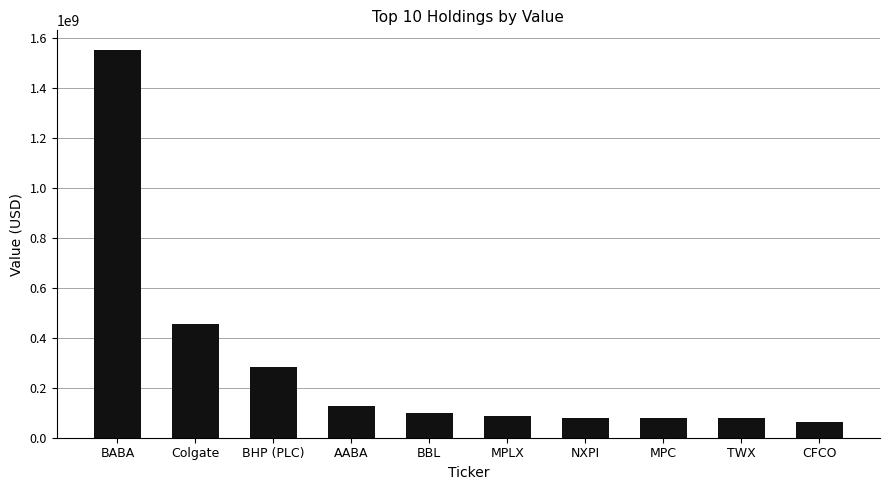

How many categories are shown in the chart?

10